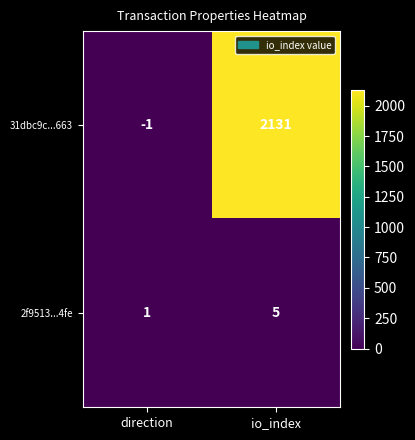

At how many categories does at least one series exceed 820?

1